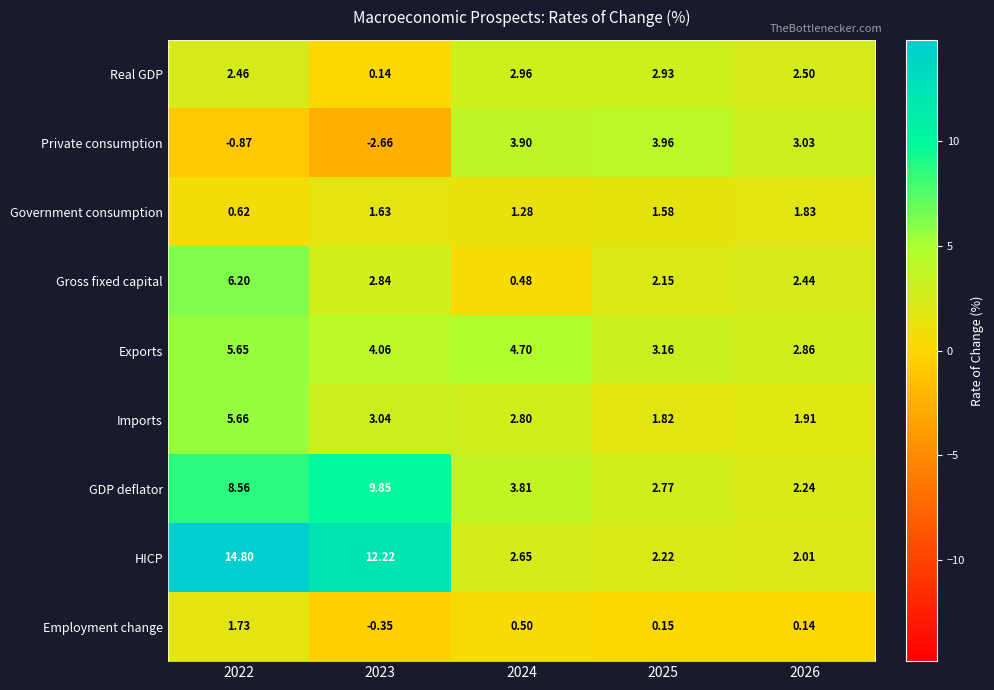

At how many categories does at least one series exceed 1?

5